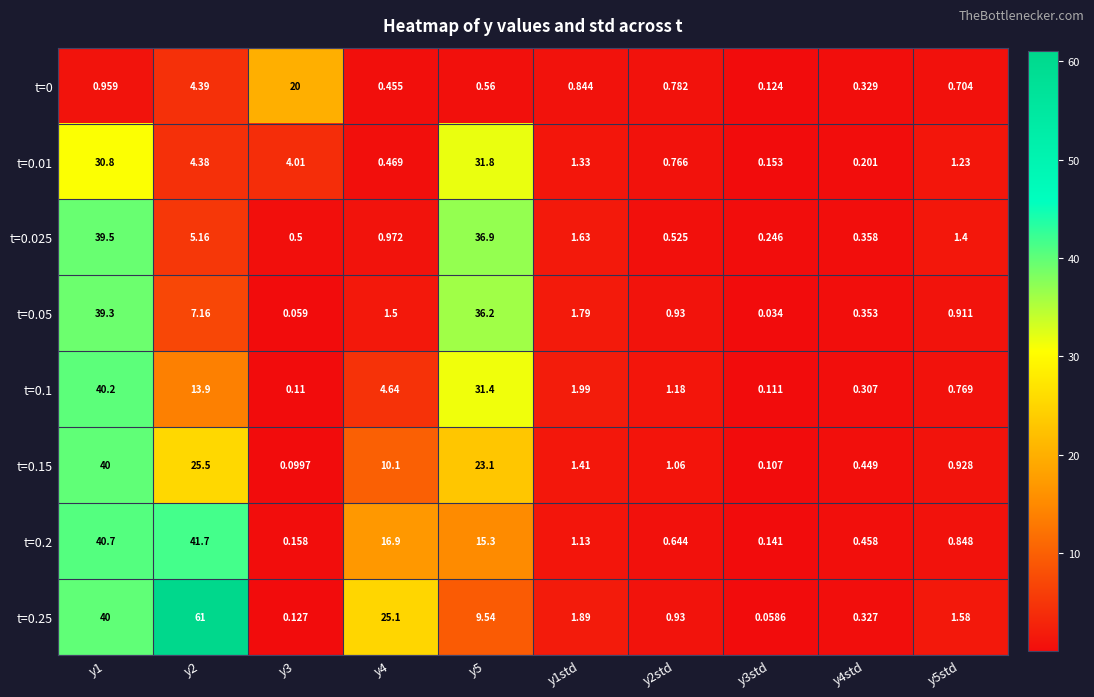

What is the total value across all series at y4?

60.1